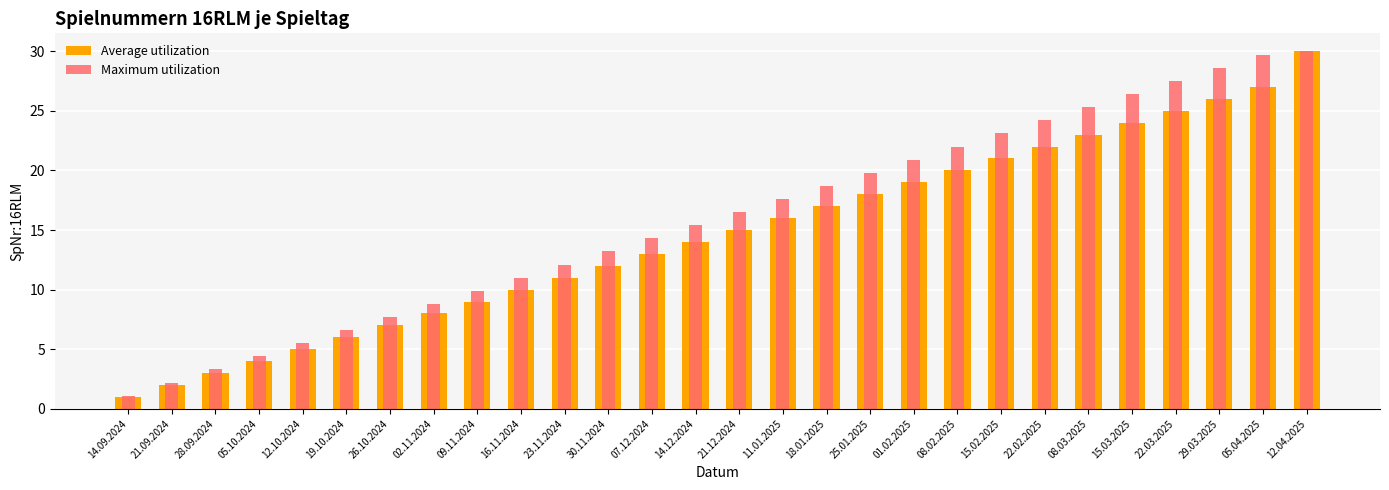

Reading left to right, extract all data points from this chart.

Average utilization: 1.0	2.0	3.0	4.0	5.0	6.0	7.0	8.0	9.0	10.0	11.0	12.0	13.0	14.0	15.0	16.0	17.0	18.0	19.0	20.0	21.0	22.0	23.0	24.0	25.0	26.0	27.0	30.0
Maximum utilization: 1.1	2.2	3.3	4.4	5.5	6.6	7.7	8.8	9.9	11.0	12.1	13.2	14.3	15.4	16.5	17.6	18.7	19.8	20.9	22.0	23.1	24.2	25.3	26.4	27.5	28.6	29.7	30.0